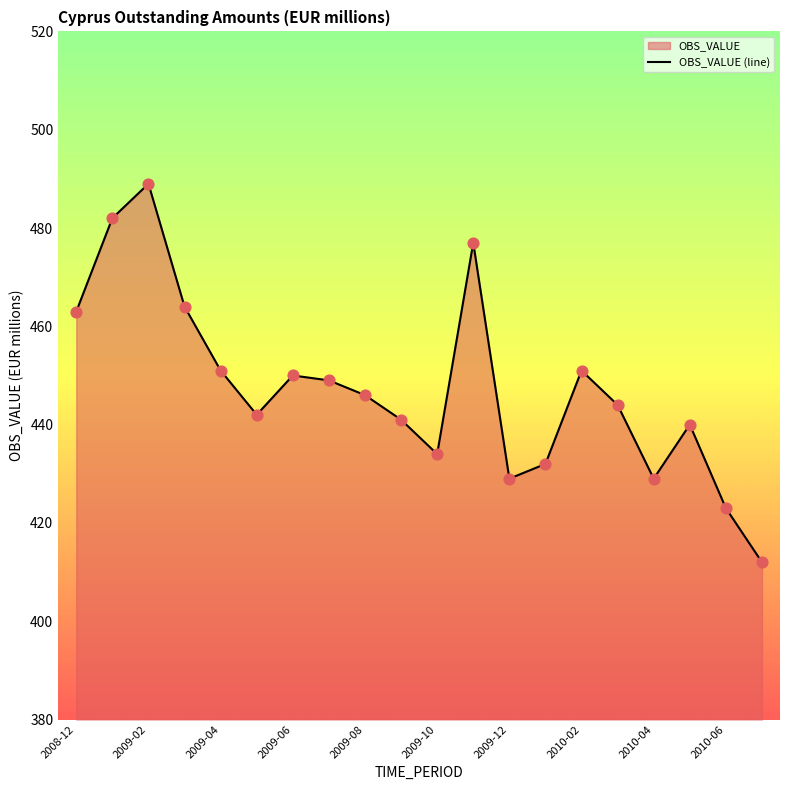

What is the change in value from 15 to 19?

-32